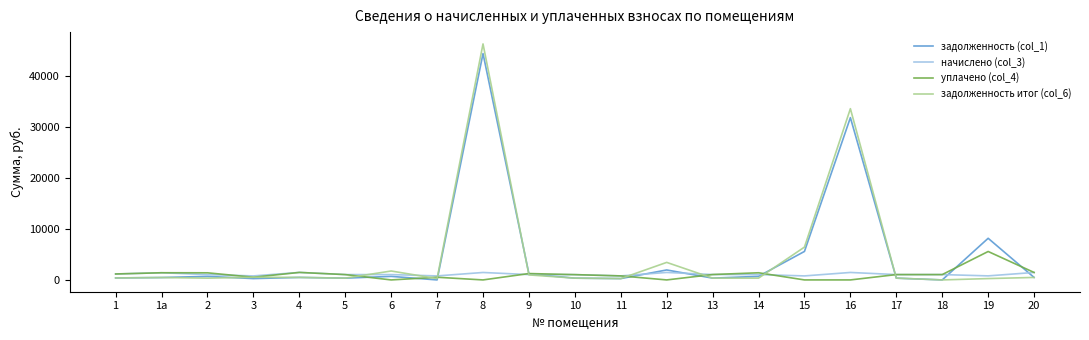

What is the greatest value displayed?

46288.1